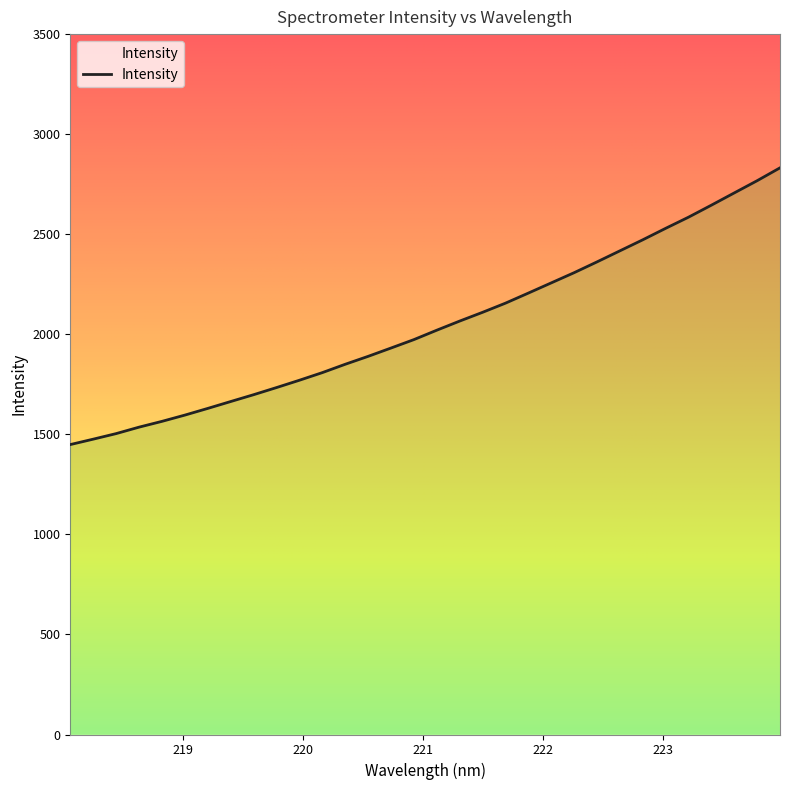

What is the maximum value shown in the chart?

2831.7